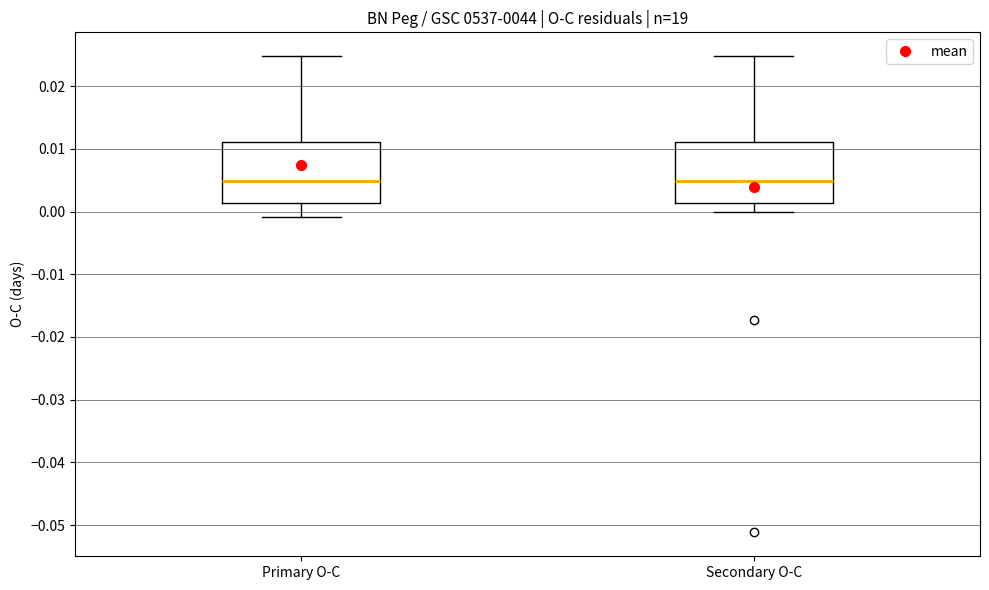

Reading left to right, read every box against the y-axis: the position of its median line, the range the box covers, and the ends of its whiskers. The values are not printed on the chart, so give them approximately, as read against the axis.

Primary O-C: median 0.005, box 0.001 to 0.011, whiskers -0.001 to 0.025
Secondary O-C: median 0.005, box 0.001 to 0.011, whiskers 0.000 to 0.025